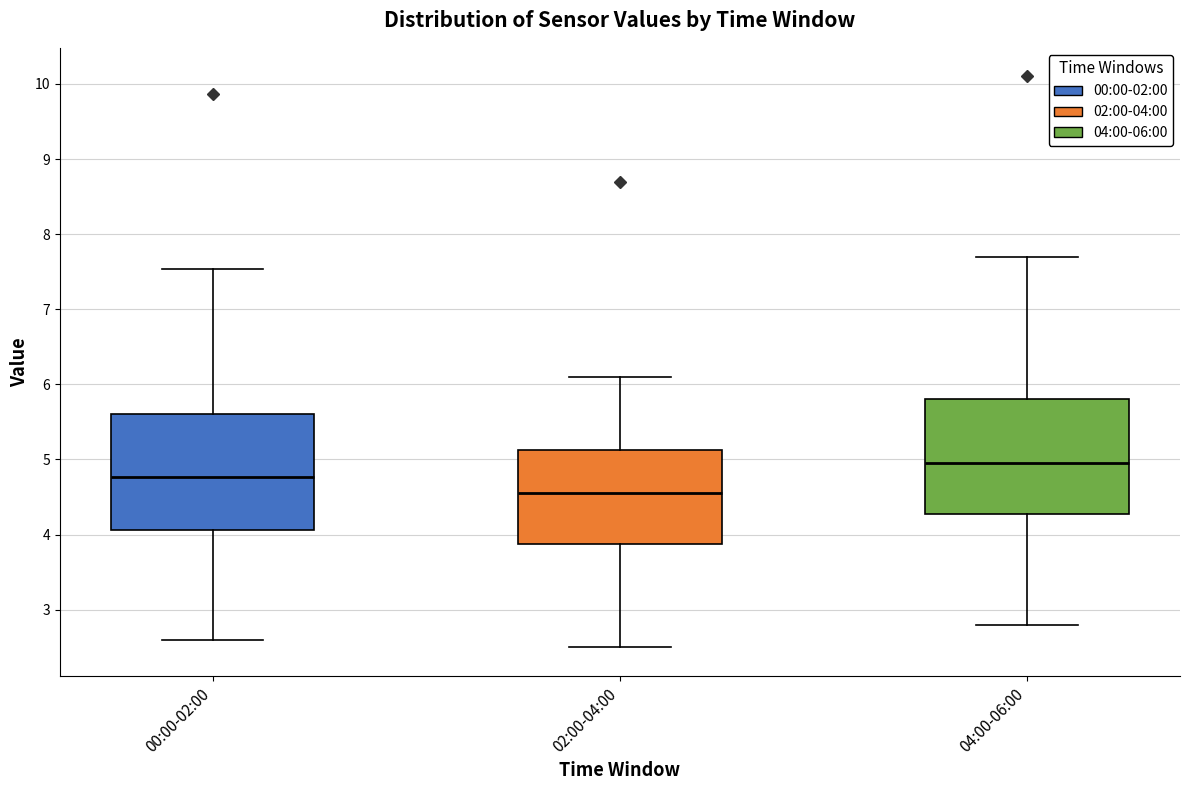

Where does the lower whisker of the box for 04:00-06:00 end on the y-axis? The values are not printed on the chart, so give them approximately, as read against the axis.

2.8